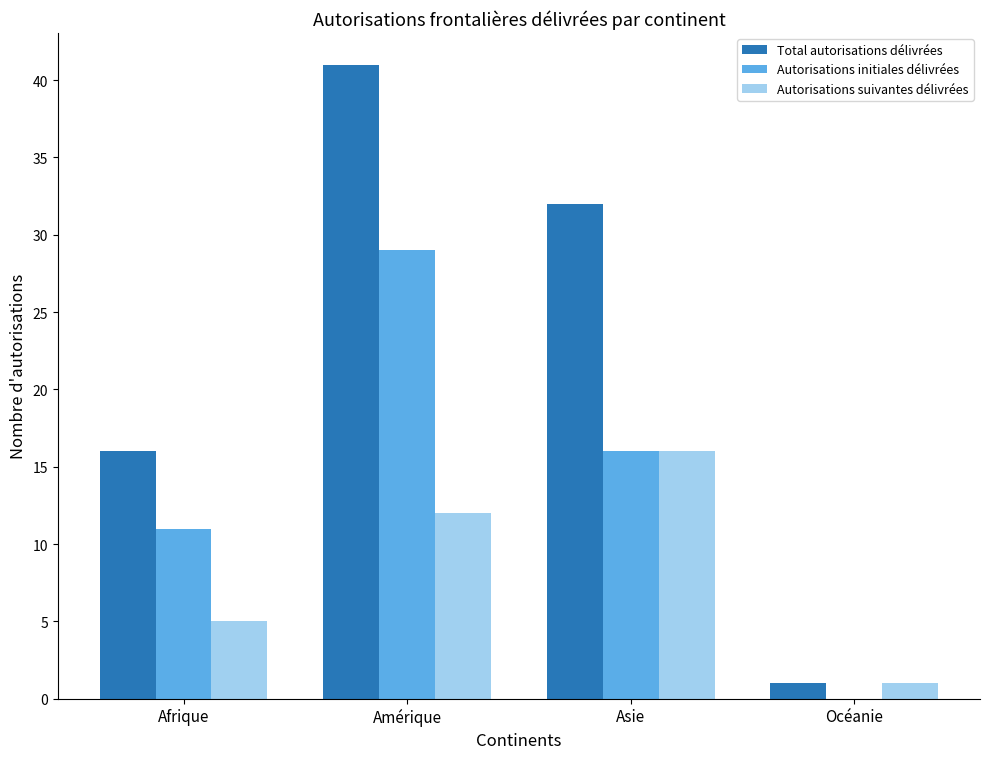

Reading right to left, what are all the values shown in this chart?

Total autorisations délivrées: 1	32	41	16
Autorisations initiales délivrées: 0	16	29	11
Autorisations suivantes délivrées: 1	16	12	5